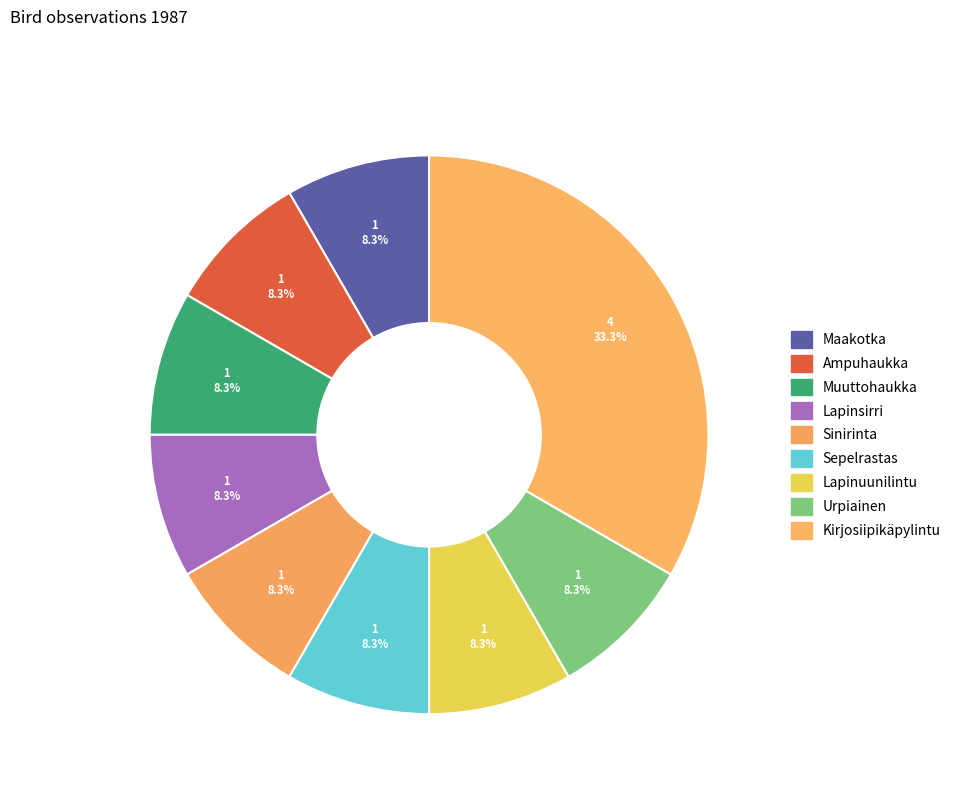

Do Maakotka and Ampuhaukka together represent more than half of the pie?

No